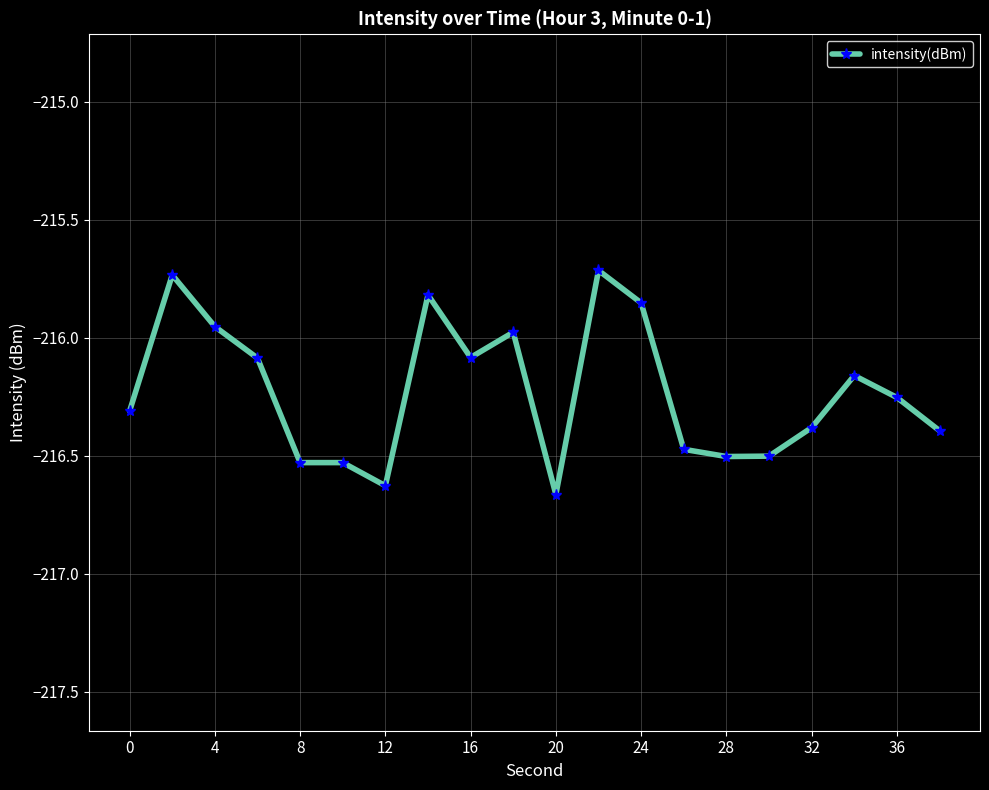

What is the value of the 15th point from the left?

-216.5